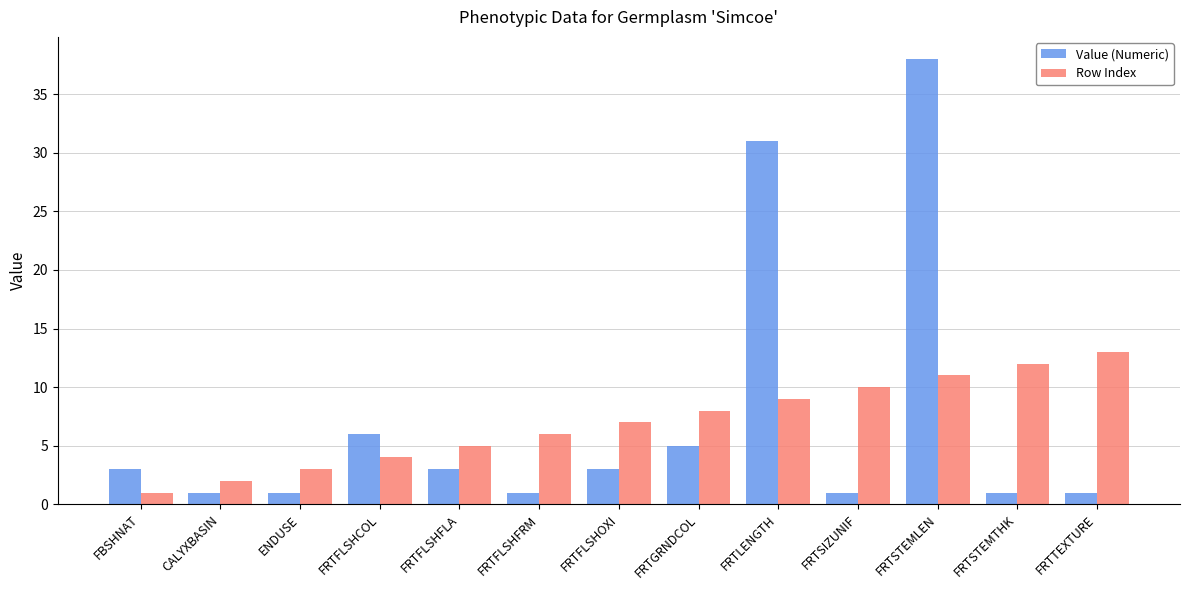

What position from the left is CALYXBASIN?

2